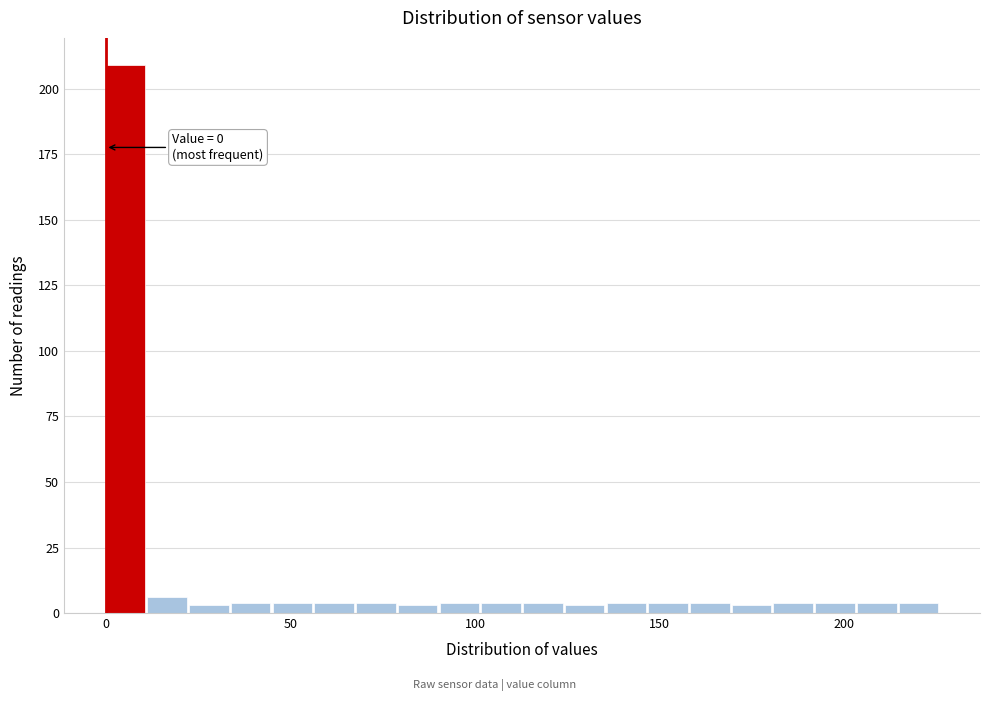

Around what value on the x-axis is the tallest bar? Give the approximate position of its centre, as read against the axis.

5